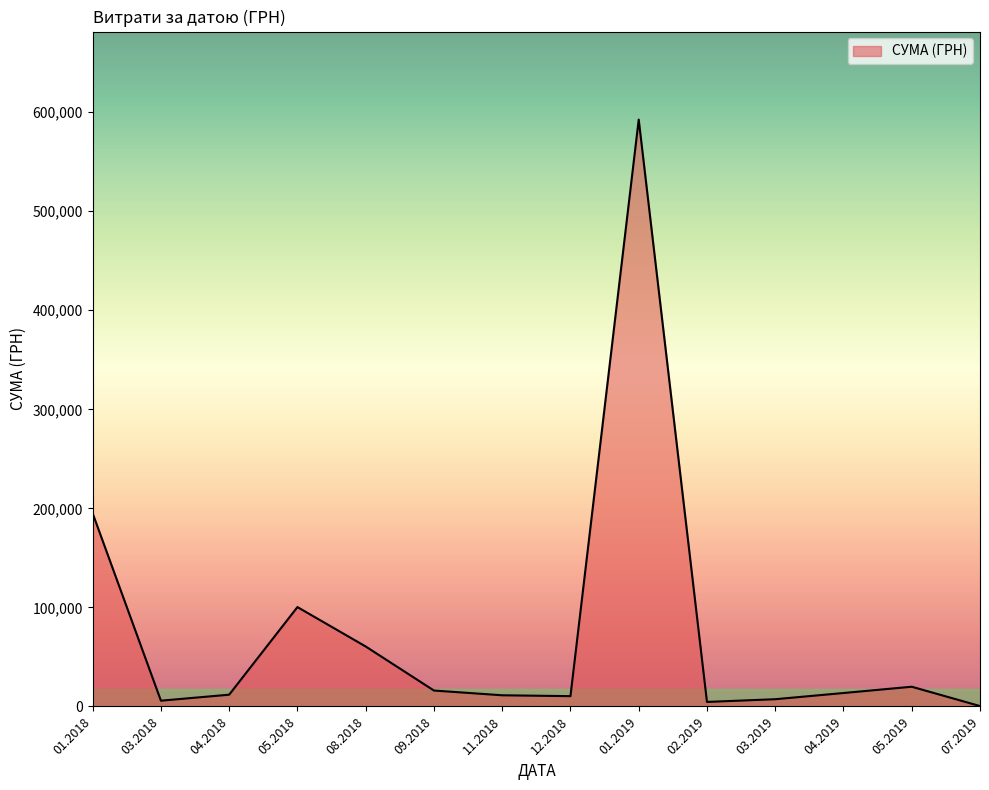

How many lines are shown in the chart?

1